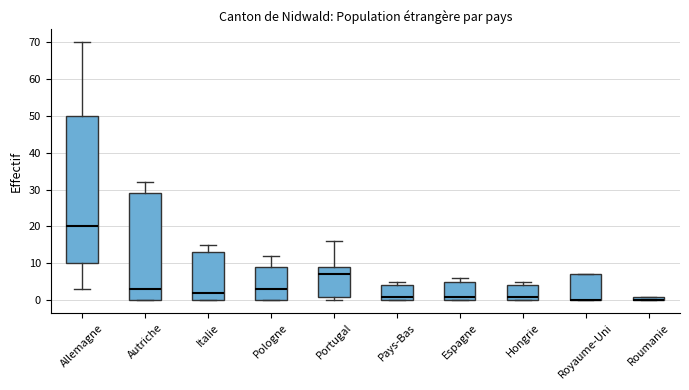

Where is the lower edge of the box for Portugal on the y-axis? The values are not printed on the chart, so give them approximately, as read against the axis.

1